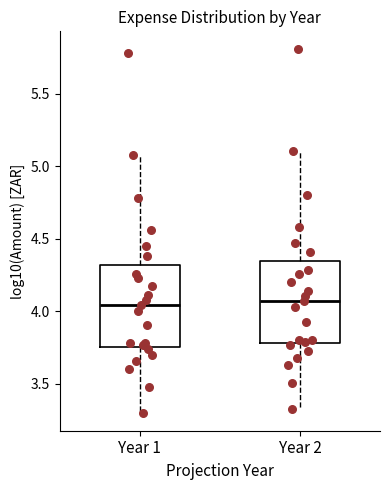

Where does the lower whisker of the box for Year 2 end on the y-axis? The values are not printed on the chart, so give them approximately, as read against the axis.

3.35